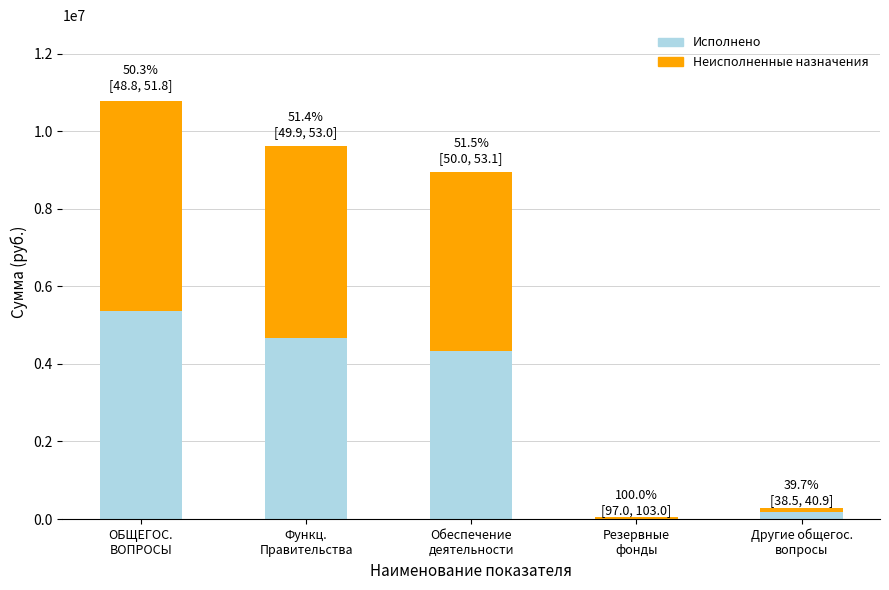

How many values in the Исполнено series exceed 4332899?

3